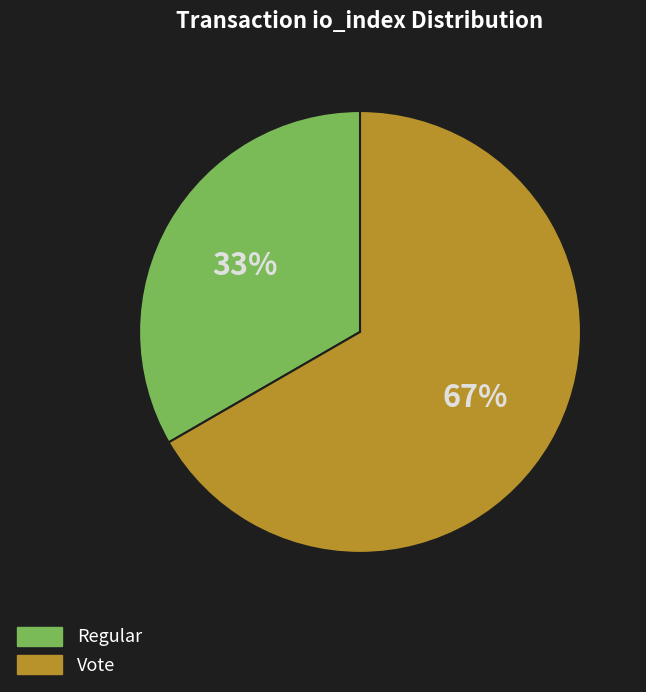

Which category has the biggest portion of the pie?

Vote